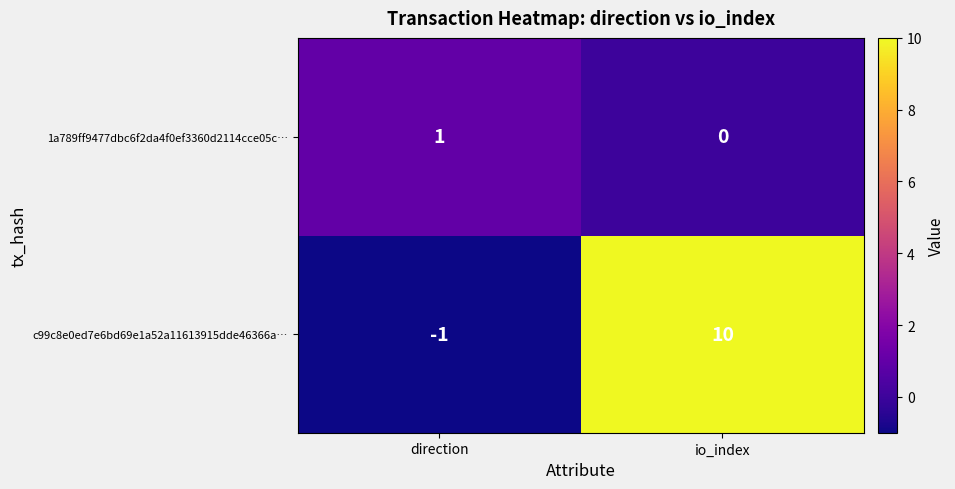

Which category has the highest value in the c99c8e0ed7e6bd69e1a52a11613915dde46366a… series?

io_index